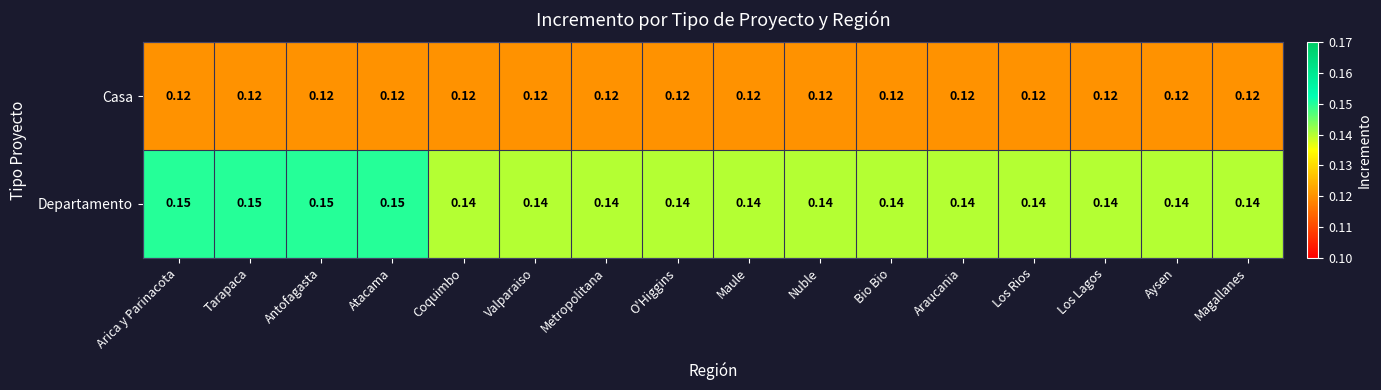

Which series has the largest total across all categories?

Departamento